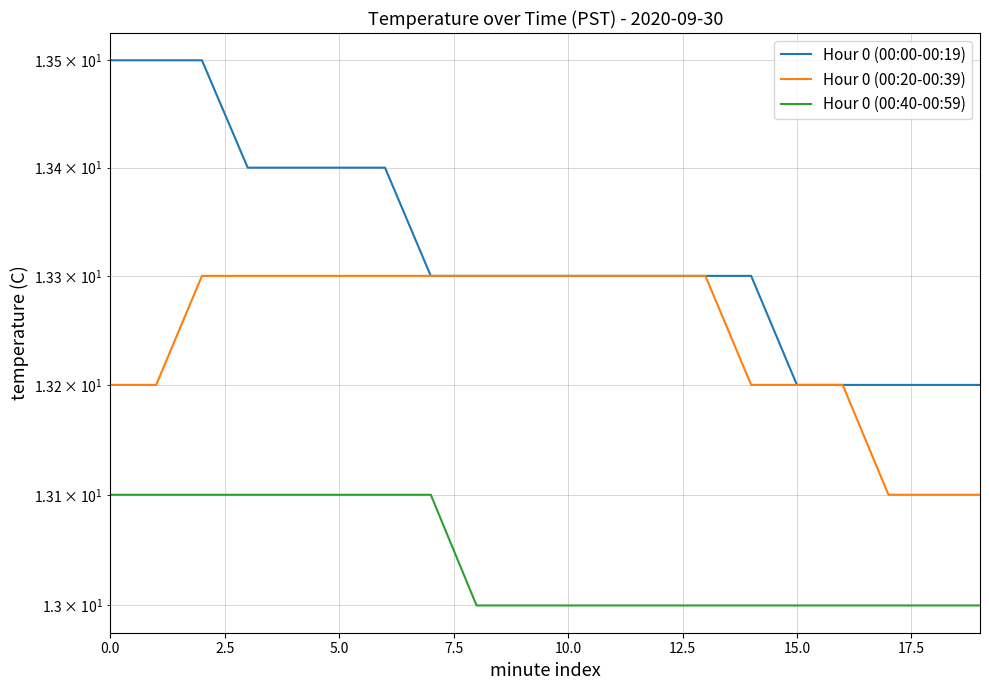

Count the Hour 0 (00:20-00:39) values in the range 13 to 14.

20